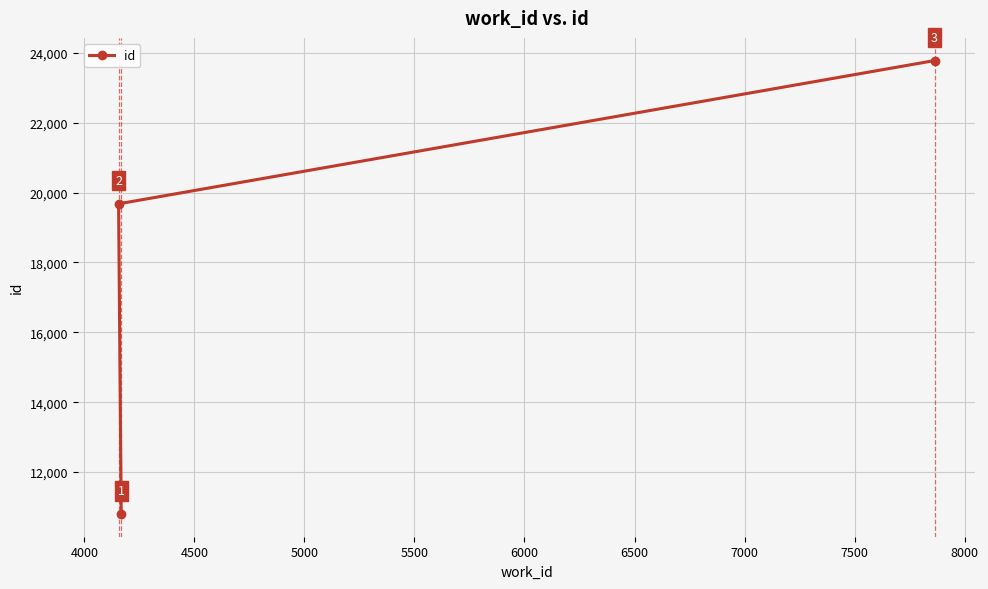

What is the value of the 1st point from the left?

19677